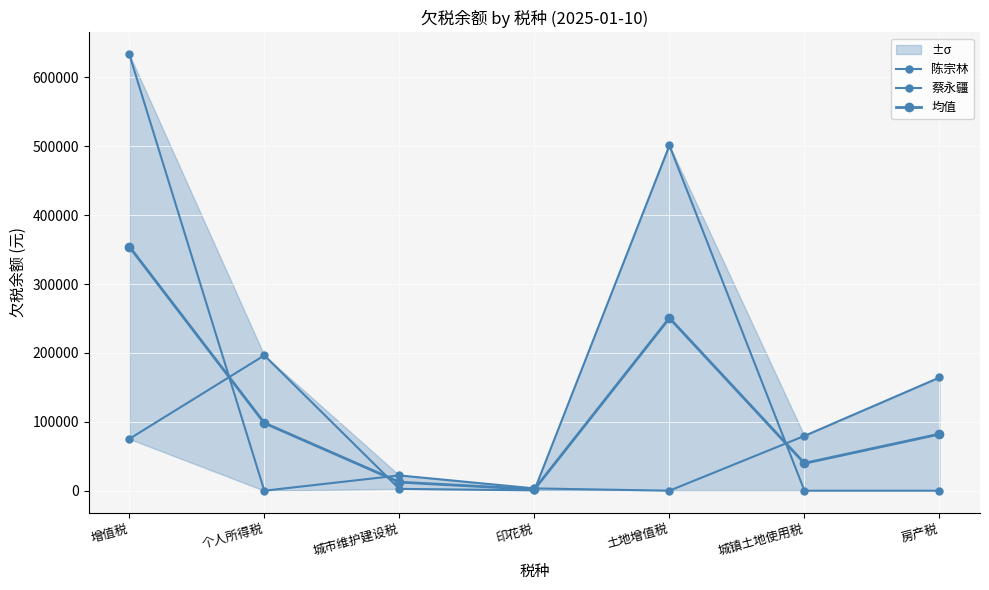

Between which two adjacent categories do 蔡永疆 and 陈宗林 first intersect?

增值税 and 个人所得税